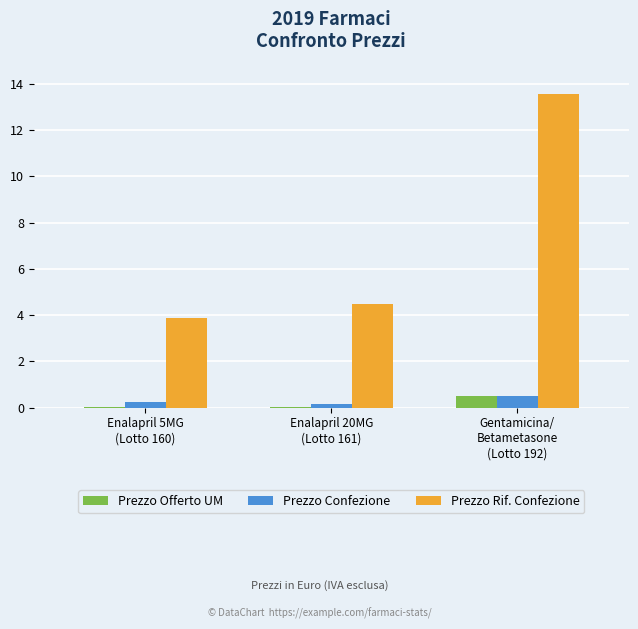

How many values in the Prezzo Rif. Confezione series exceed 4?

2